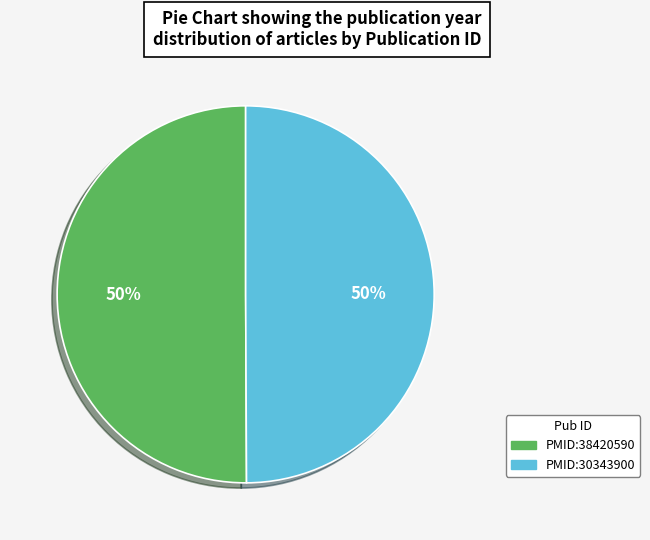

The PMID:30343900 slice represents 50% of the pie. True or false?

True